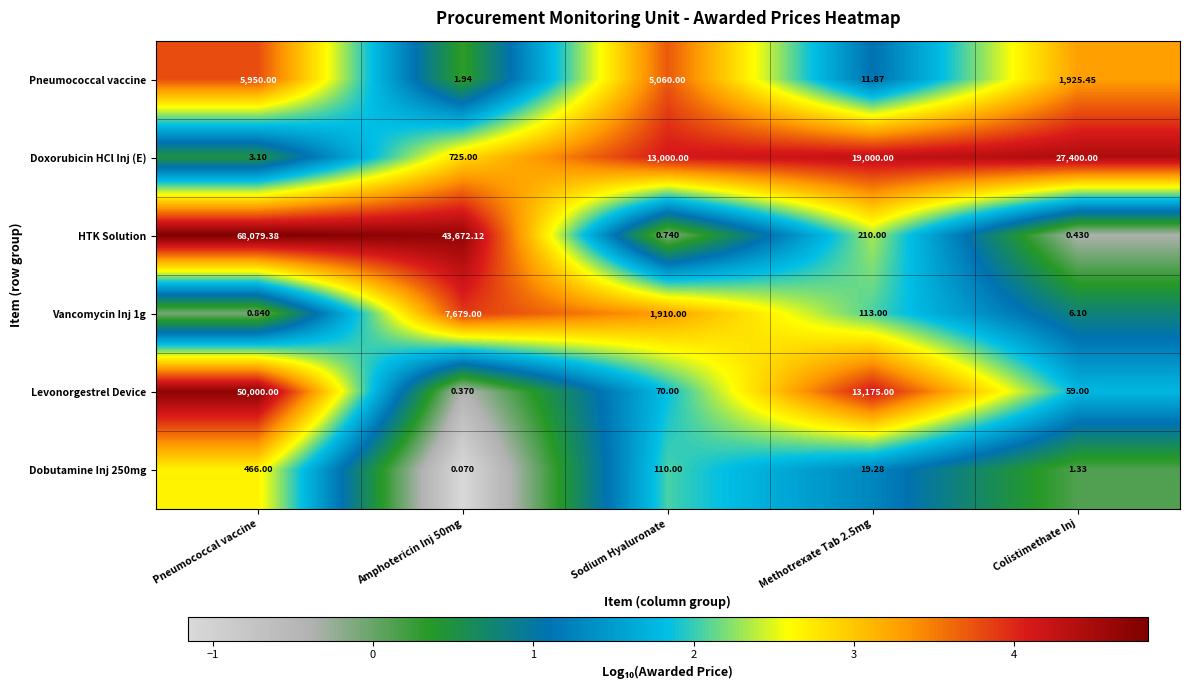

Which series has the widest spread of values?

HTK Solution